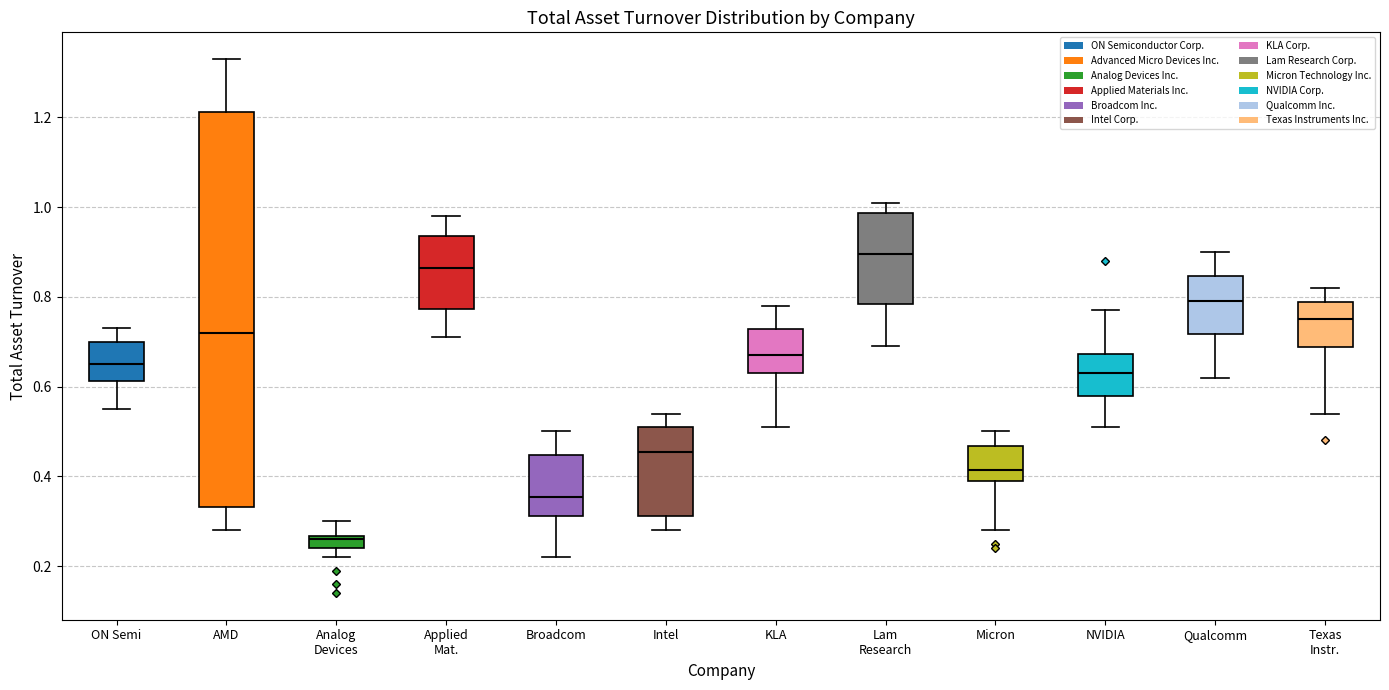

Which box has the lowest median line?

Analog Devices